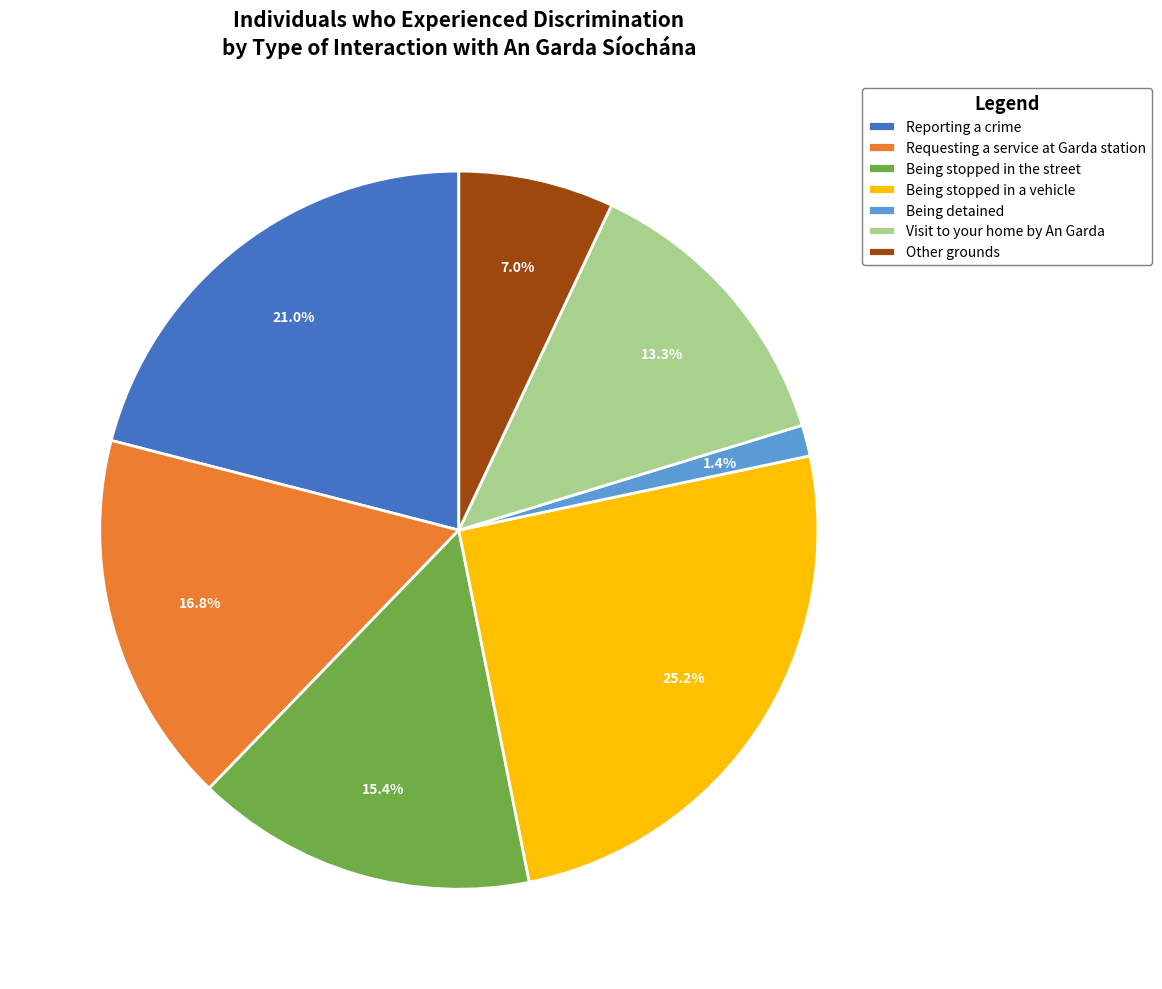

Which category has the biggest portion of the pie?

Being stopped in a vehicle